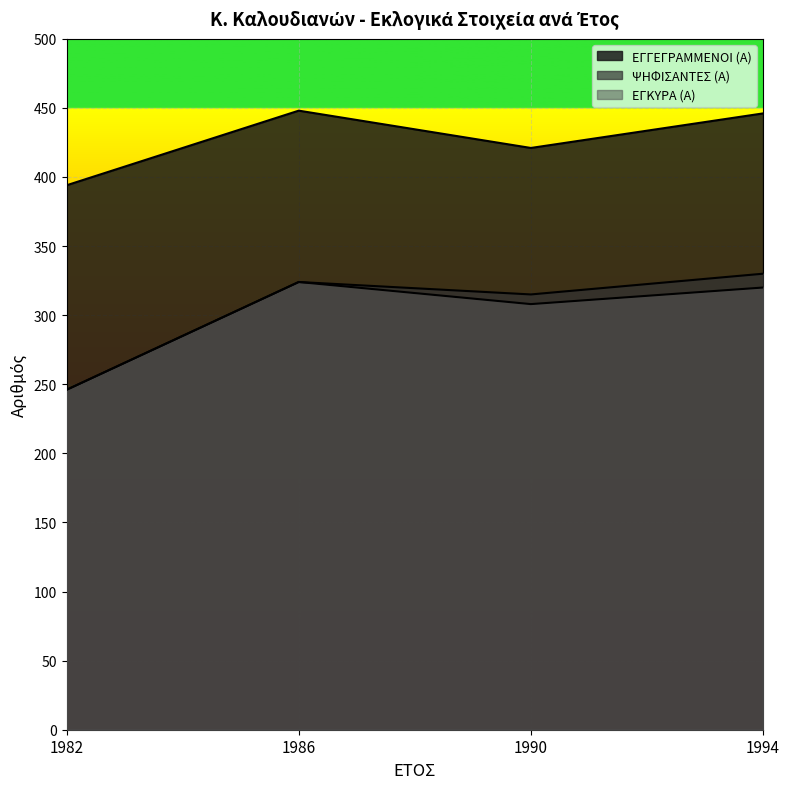

At which label does ΕΓΚΥΡΑ (Α) reach its peak?

1986